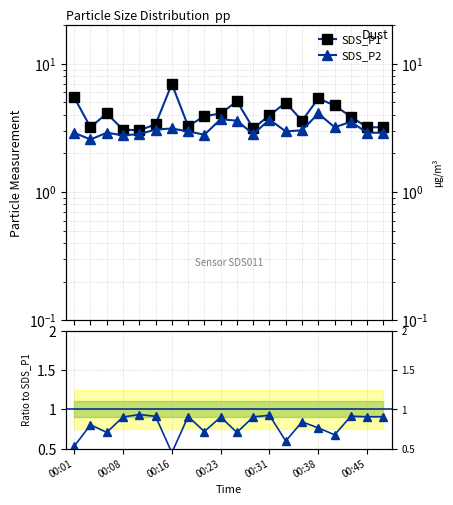

True or false: SDS_P1 and SDS_P2 cross at least once.

False